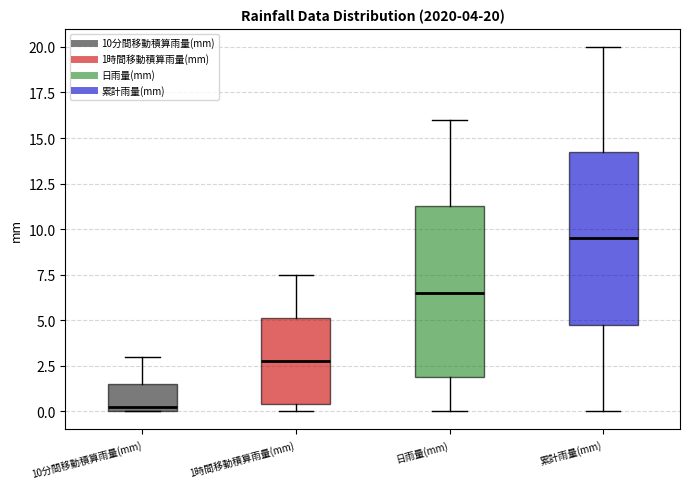

Which box has the lowest median line?

10分間移動積算雨量(mm)